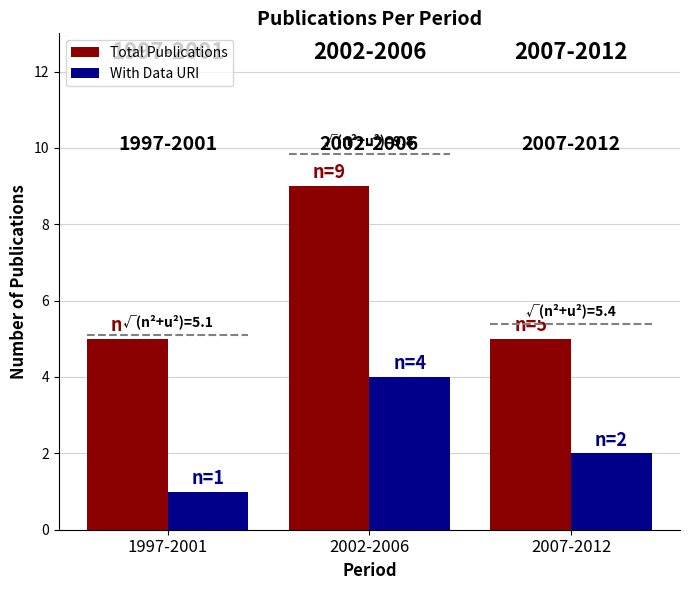

At 2002-2006, list the series in order from largest to smallest.

Total Publications, With Data URI